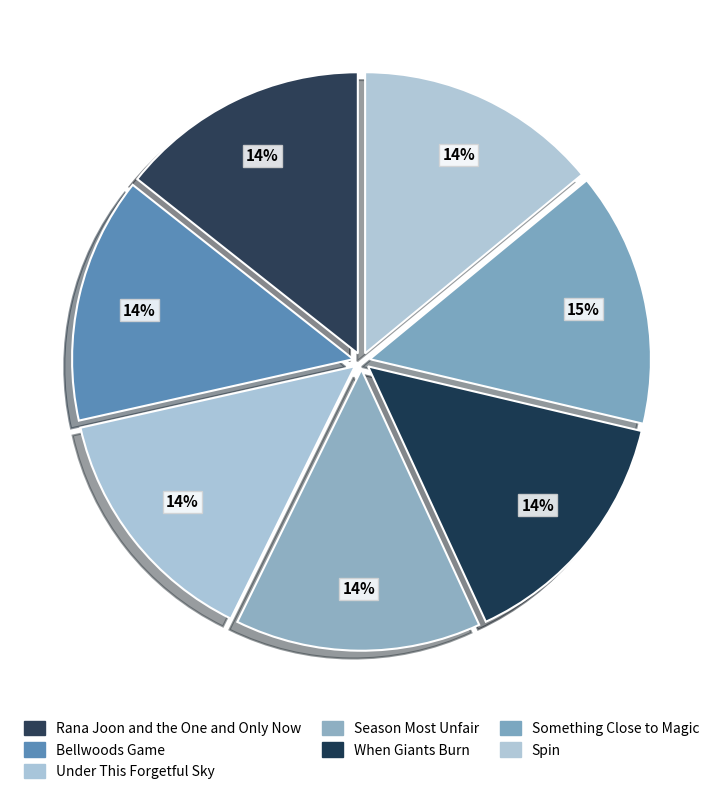

The Season Most Unfair slice represents 14% of the pie. True or false?

True